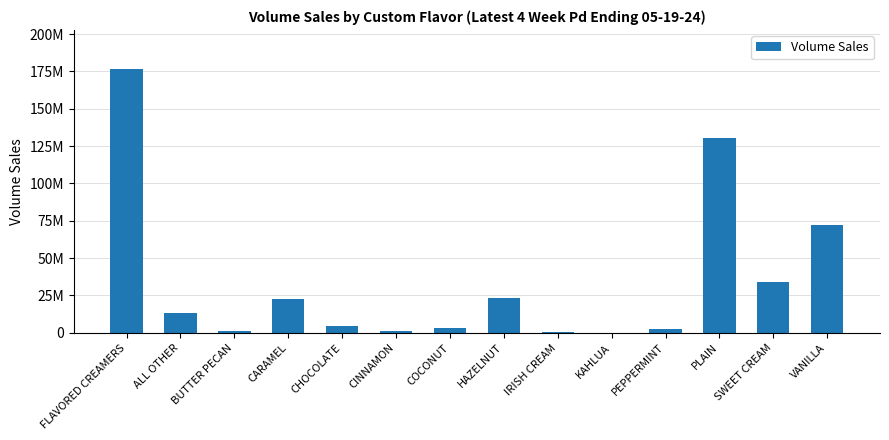

List the labels in order of value, largest first.

FLAVORED CREAMERS, PLAIN, VANILLA, SWEET CREAM, HAZELNUT, CARAMEL, ALL OTHER, CHOCOLATE, COCONUT, PEPPERMINT, CINNAMON, BUTTER PECAN, IRISH CREAM, KAHLUA